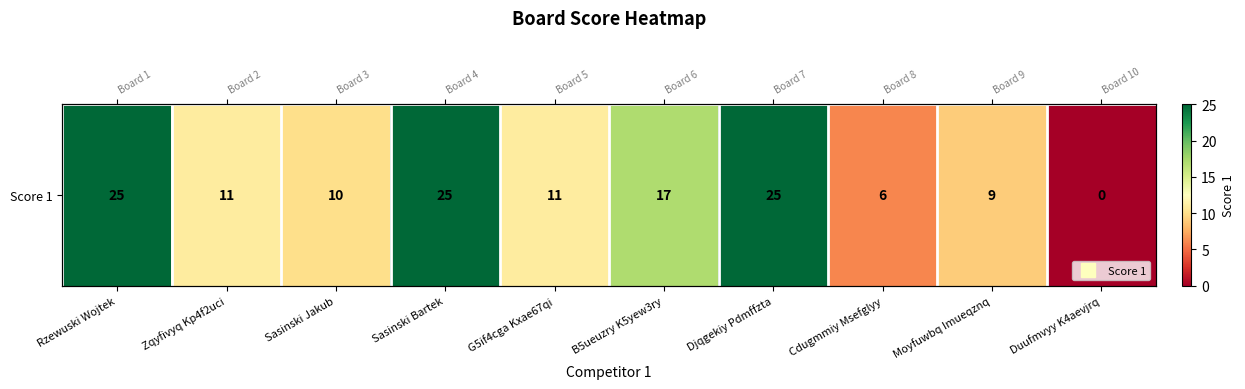

Is it true that the value at Djqgekiy Pdmffzta is 25?

True